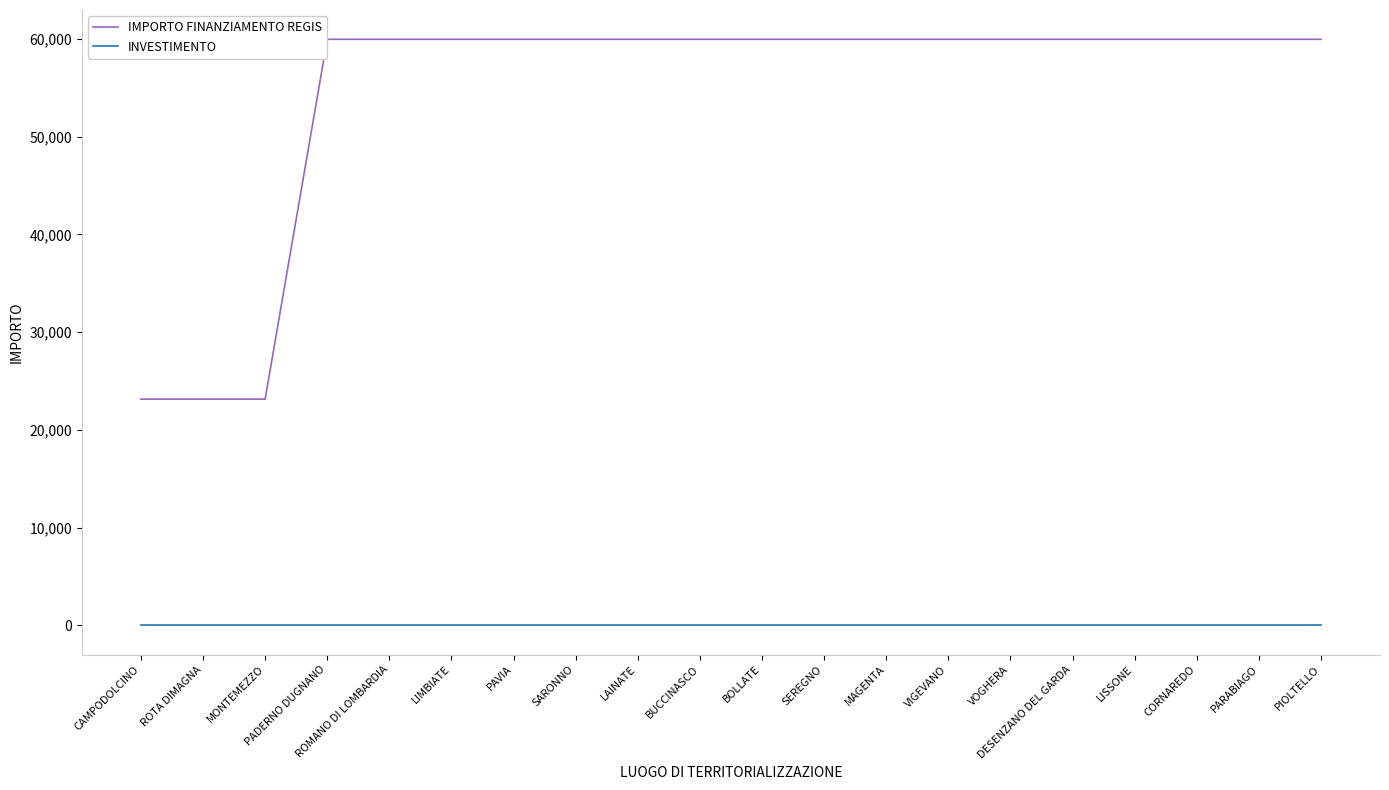

Rank the series by their average value, from highest to lowest.

IMPORTO FINANZIAMENTO REGIS, INVESTIMENTO